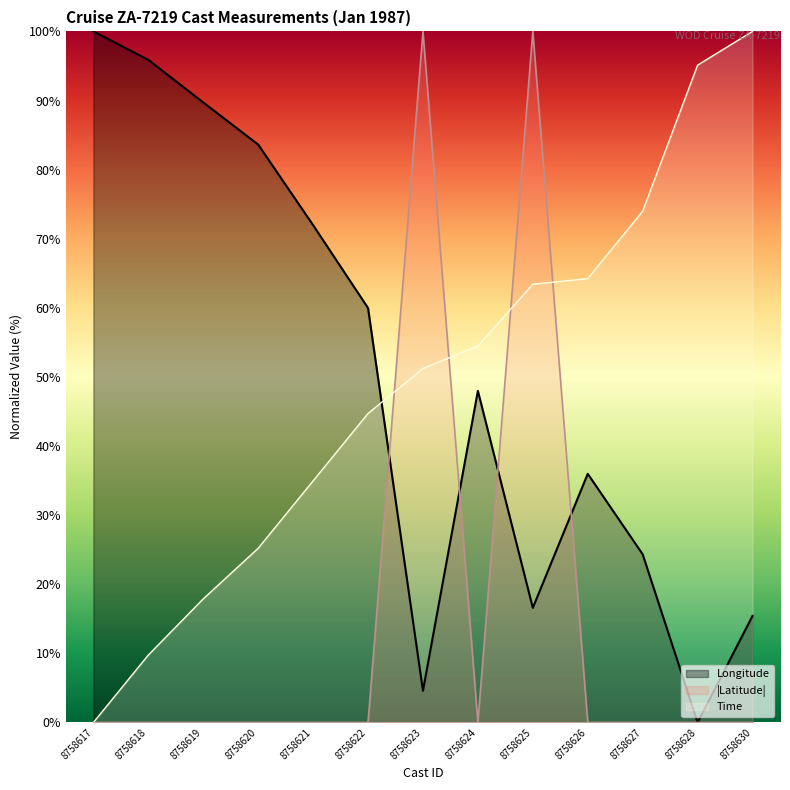

What are all the series names shown in the legend?

Longitude, |Latitude|, Time